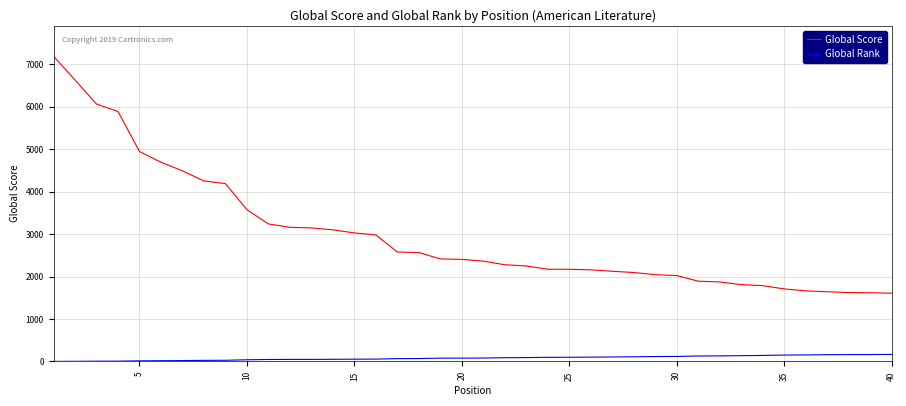

True or false: Global Rank and Global Score intersect in this chart.

False